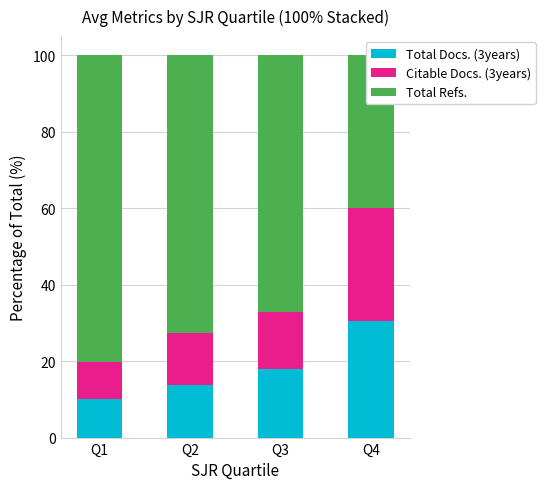

The value of Total Refs. at Q3 is 67.1. True or false?

True